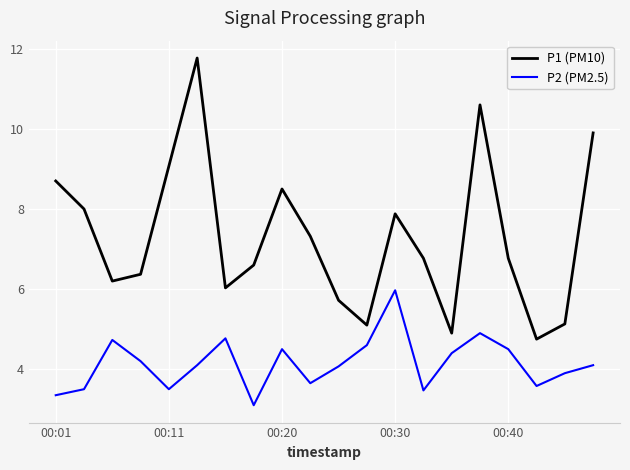

Which series has the widest spread of values?

P1 (PM10)